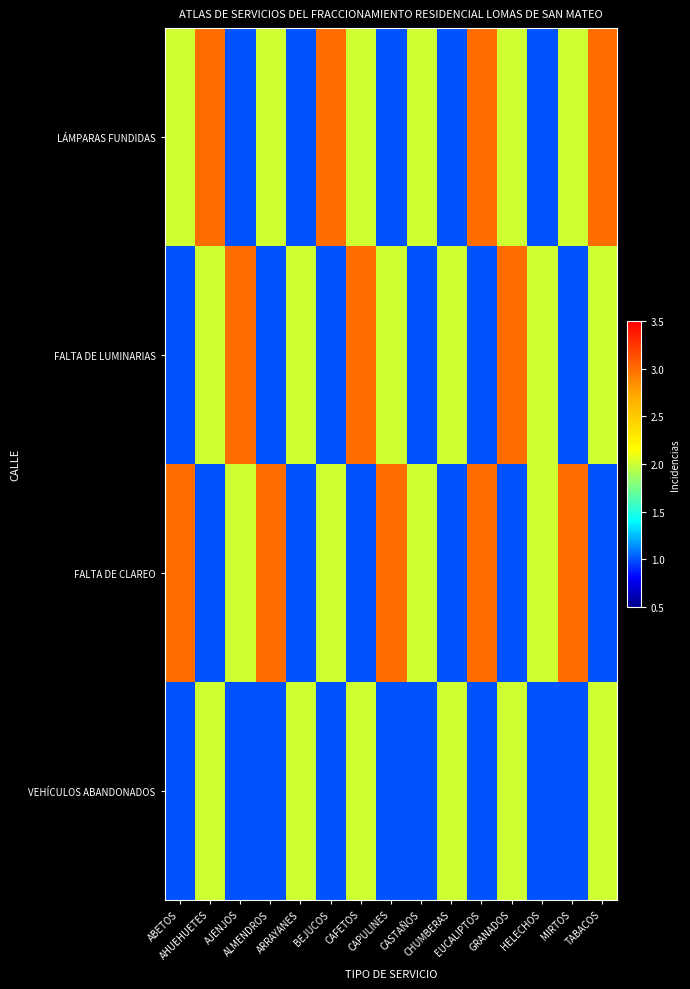

At how many categories does at least one series exceed 2?

11